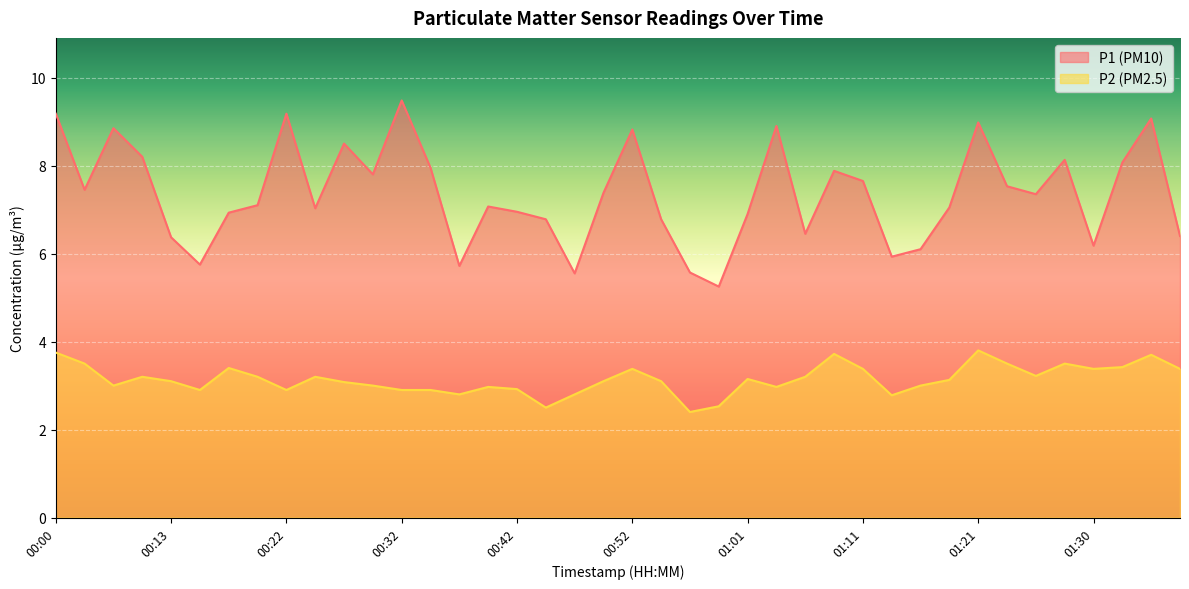

What value does the P1 series have at 01:11?

7.7